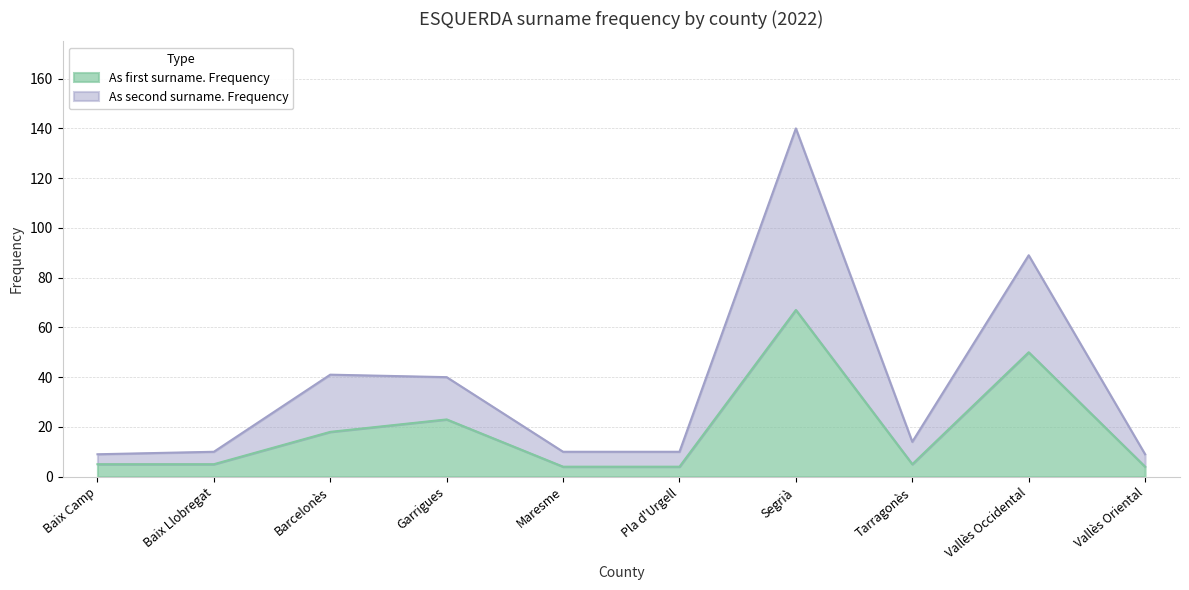

List the labels in order of As first surname. Frequency value, largest first.

Segrià, Vallès Occidental, Garrigues, Barcelonès, Baix Camp, Baix Llobregat, Tarragonès, Maresme, Pla d'Urgell, Vallès Oriental